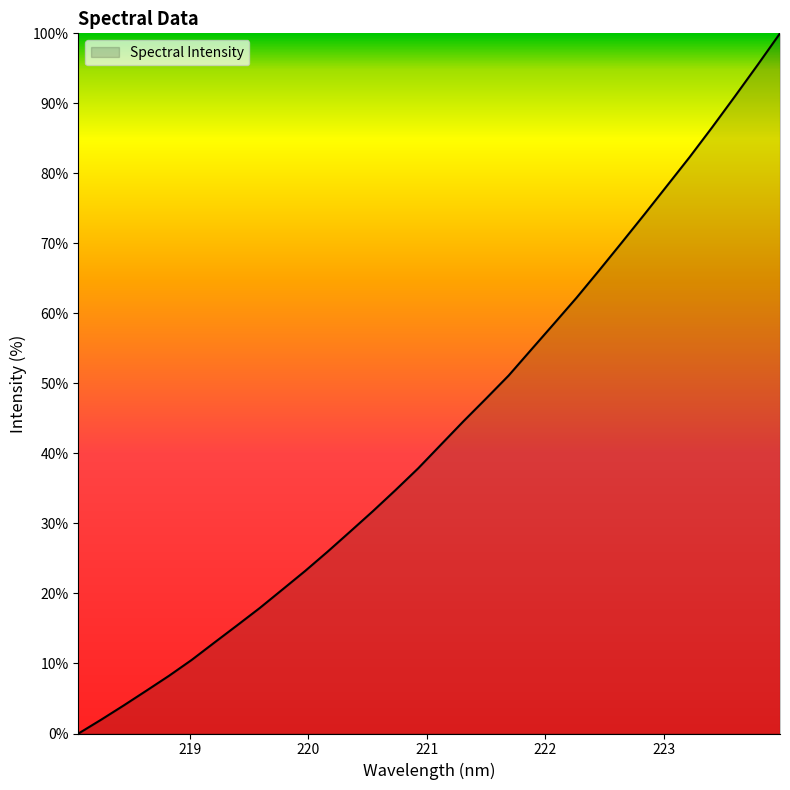

What is the difference between the maximum and minimum values?

100.0